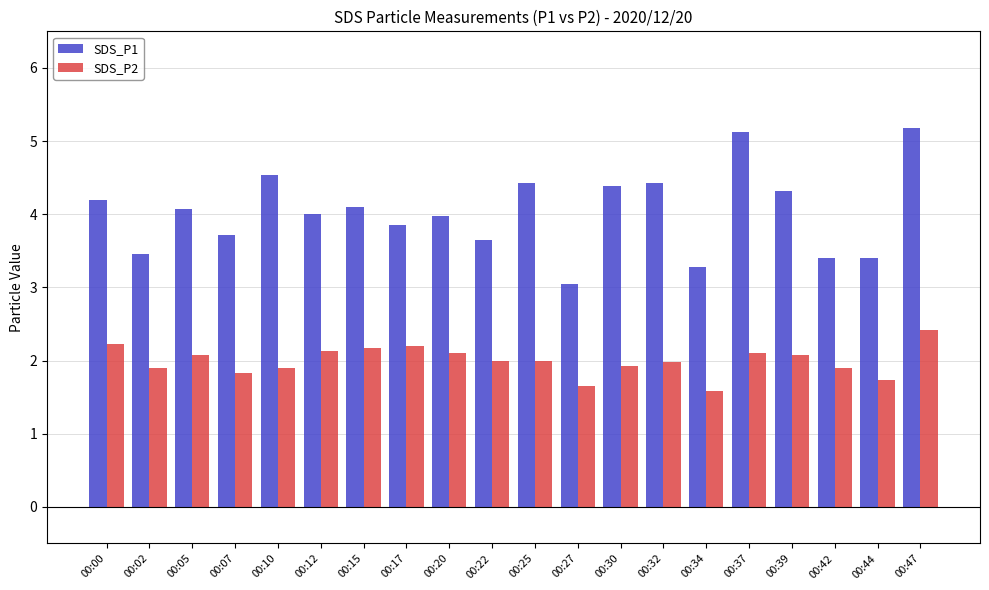

Which series has the widest spread of values?

SDS_P1